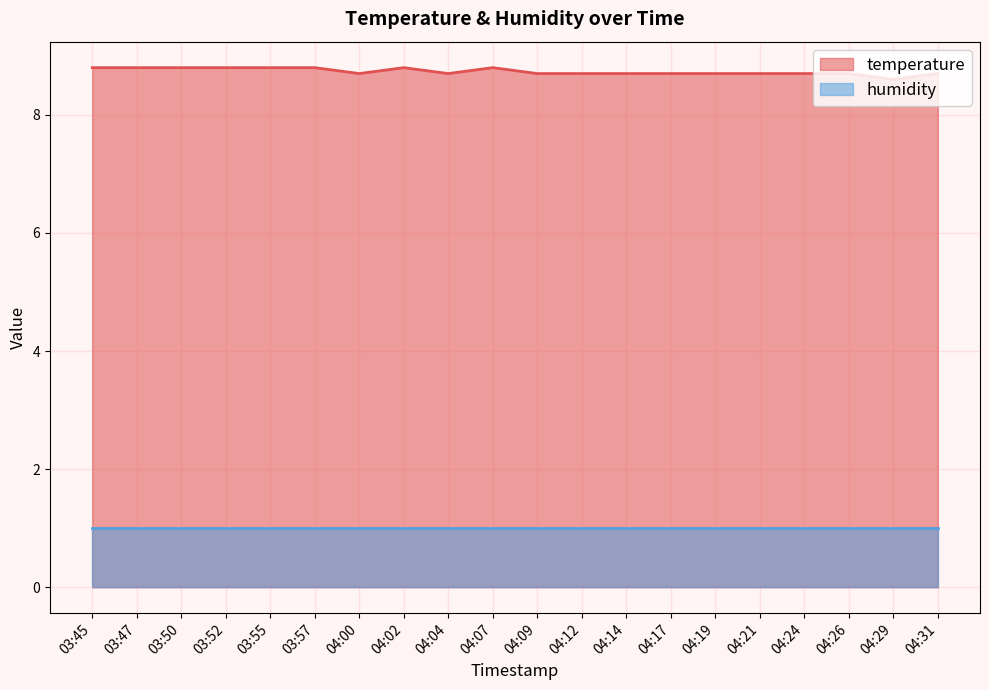

Is it true that the value at 03:57 is 4.2?

False